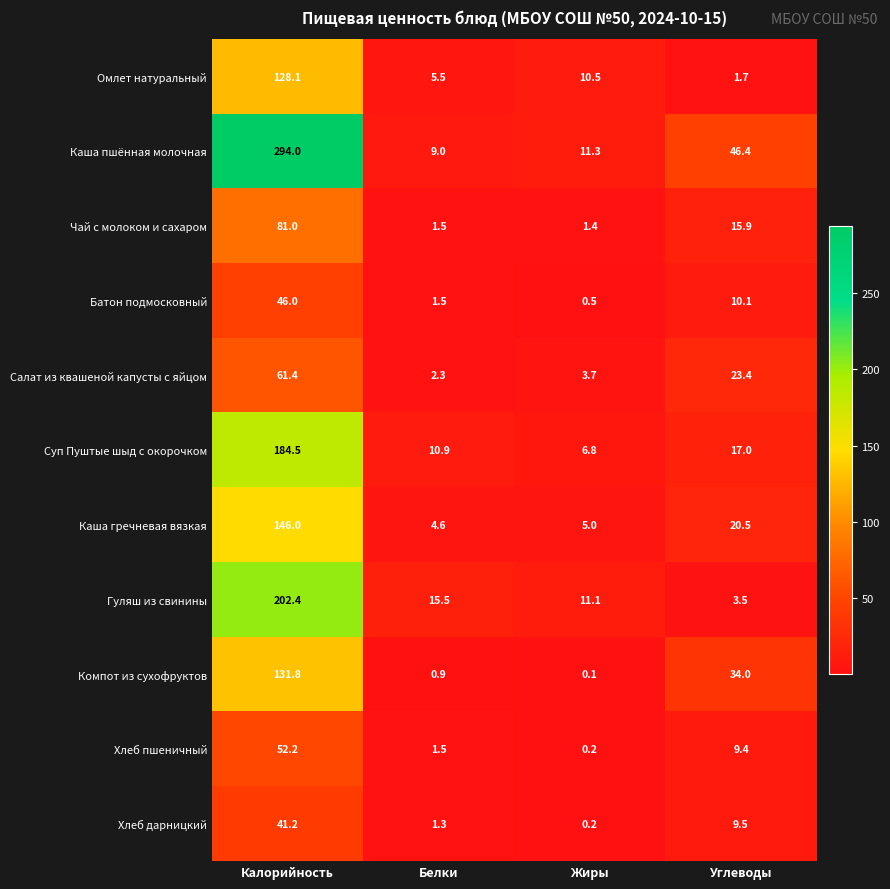

What is the spread (max minus min) of values at Жиры?

11.2